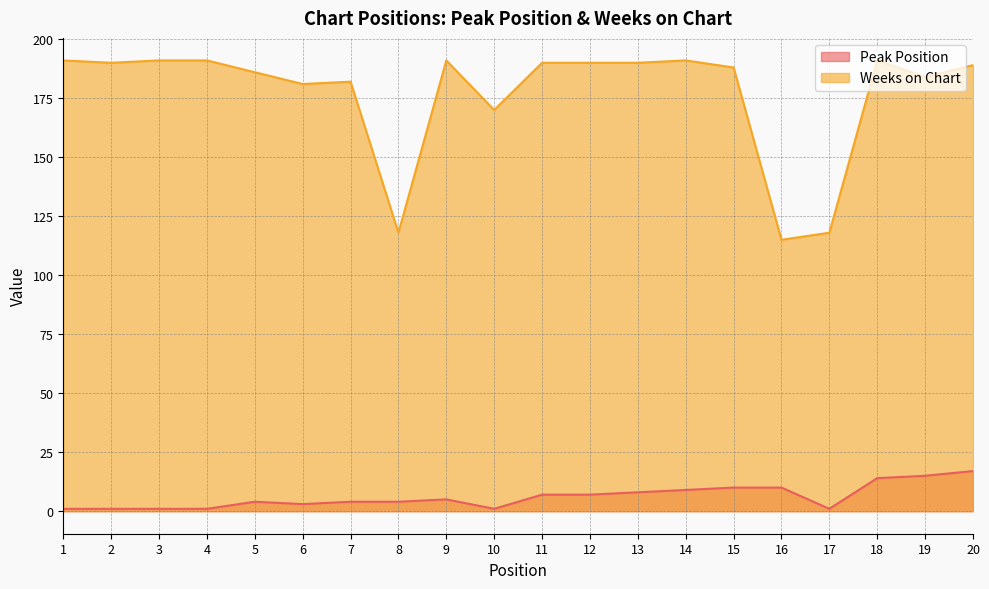

At which category does Peak Position reach its first local peak?

5